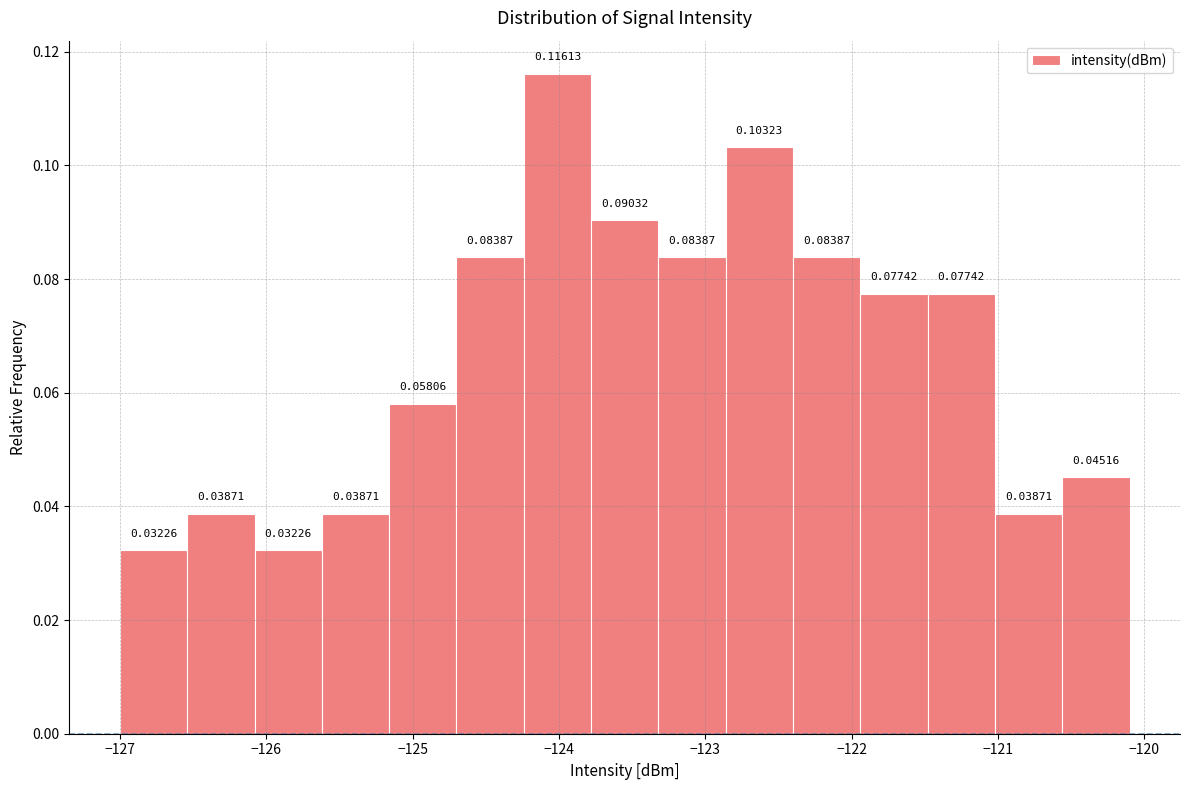

Reading left to right, transcribe this chart: for each bar, give the range it covers on the x-axis and its height. The bar edges are not printed on the chart, so give them approximately, as read against the axis.

-127.00 to -126.54: 0.03226
-126.54 to -126.08: 0.03871
-126.08 to -125.62: 0.03226
-125.62 to -125.16: 0.03871
-125.16 to -124.70: 0.05806
-124.70 to -124.24: 0.08387
-124.24 to -123.78: 0.11613
-123.78 to -123.32: 0.09032
-123.32 to -122.86: 0.08387
-122.86 to -122.40: 0.10323
-122.40 to -121.94: 0.08387
-121.94 to -121.48: 0.07742
-121.48 to -121.02: 0.07742
-121.02 to -120.56: 0.03871
-120.56 to -120.10: 0.04516